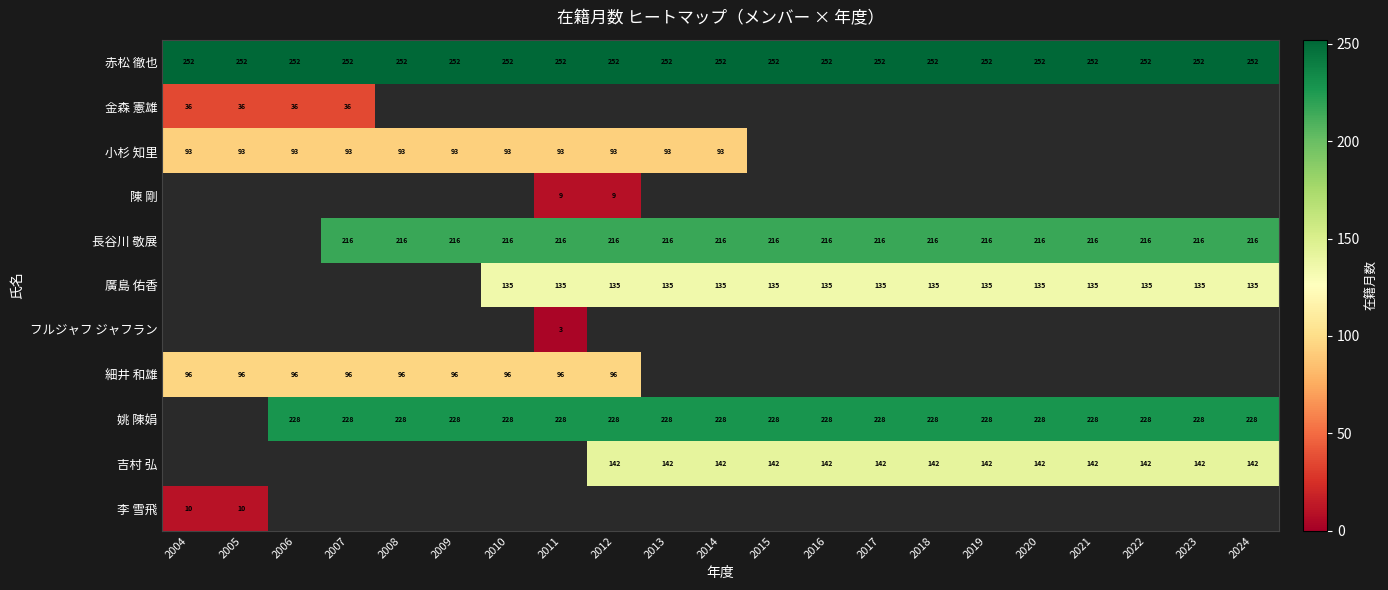

Is it true that 吉村 弘 equals 142 at 2017?

True